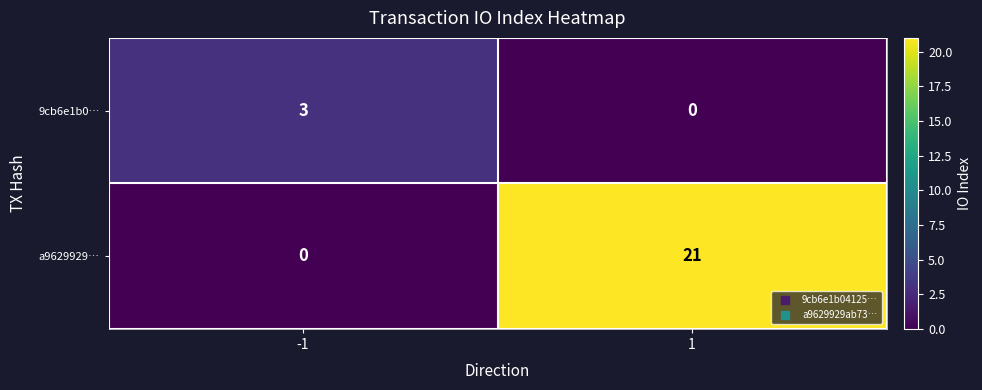

What is the sum of the 9cb6e1b0… values at -1 and 1?

3